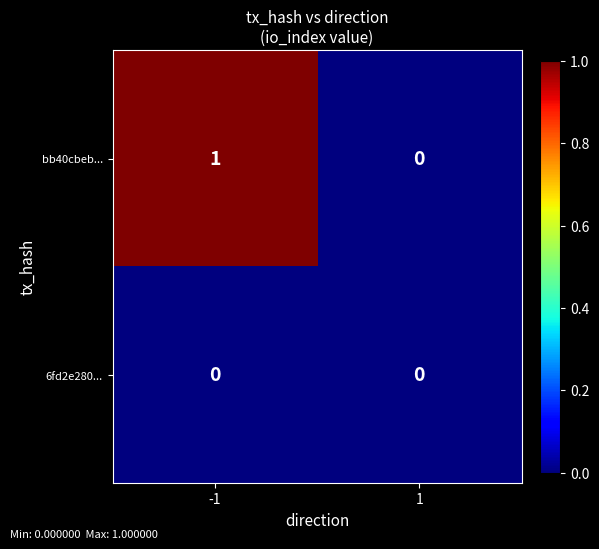

Reading left to right, extract all data points from this chart.

bb40cbeb...: -1=1	1=0
6fd2e280...: -1=0	1=0